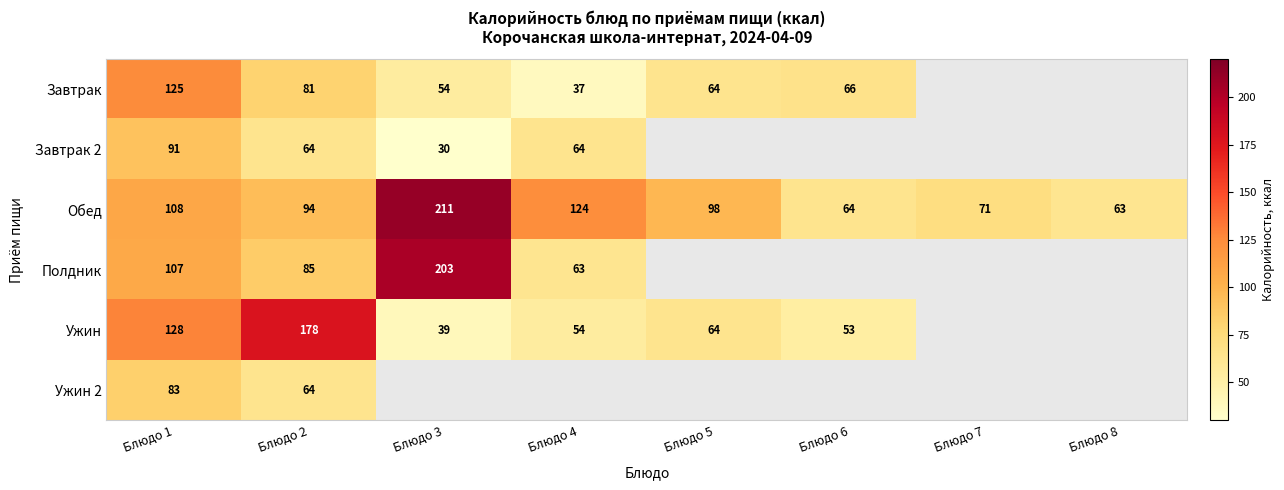

Which category has the lowest value across all series?

Блюдо 3